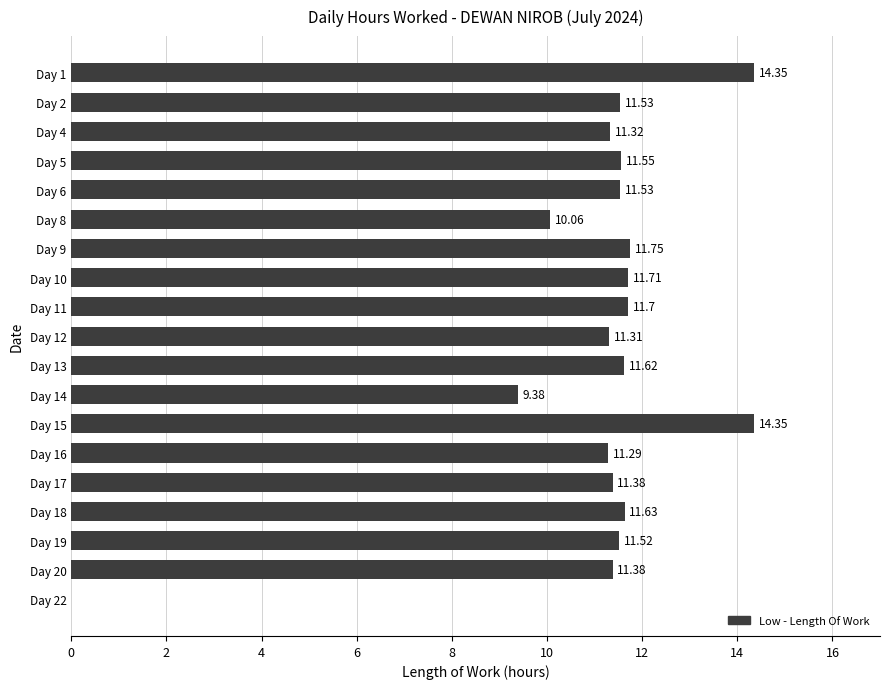

Are the bars horizontal?

Yes